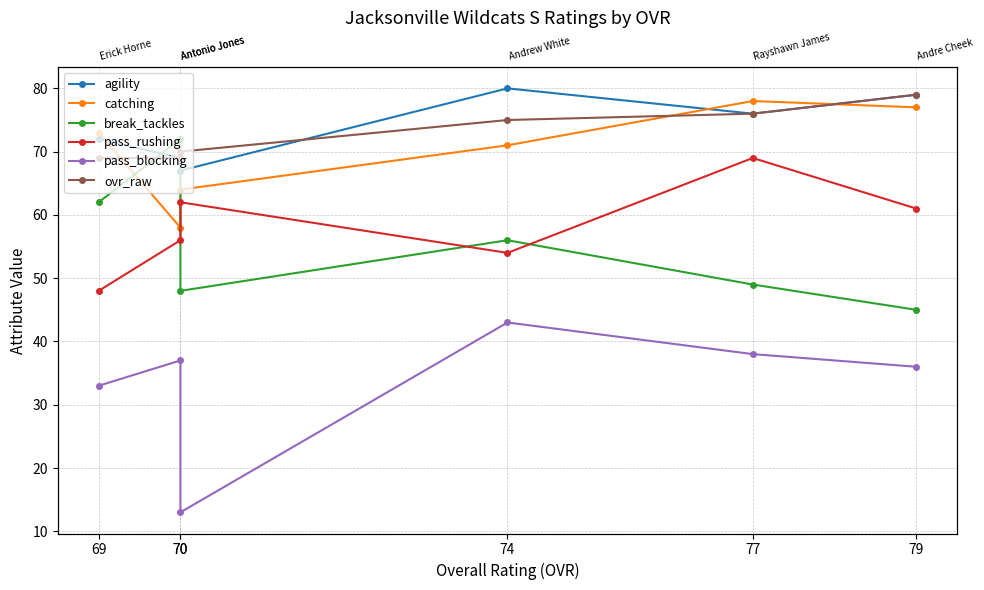

At which category is the sum across all series the highest?

77